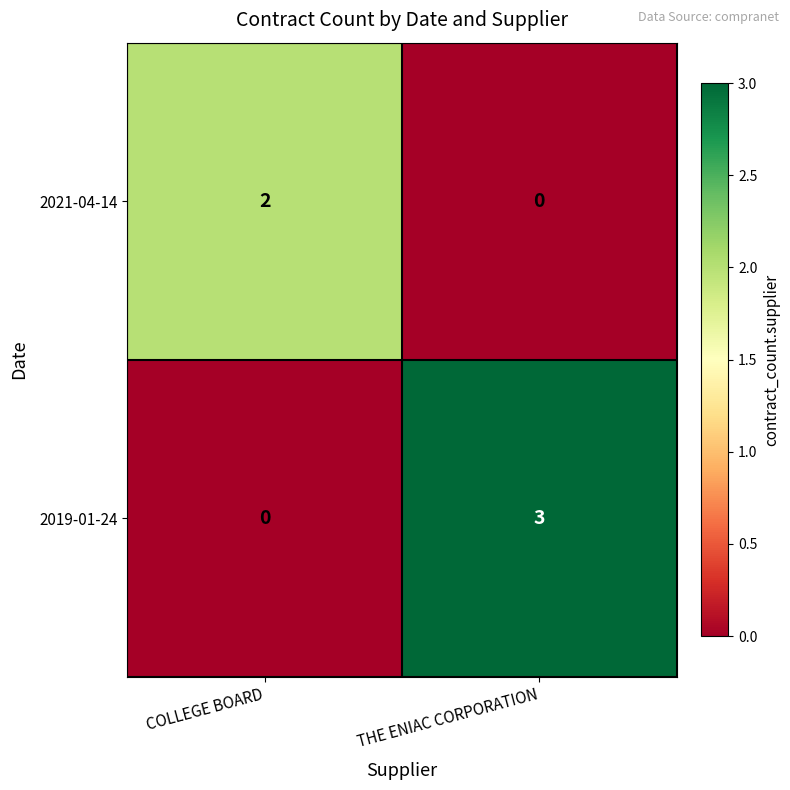

Where is 2019-01-24 nearest to the value 1?

COLLEGE BOARD